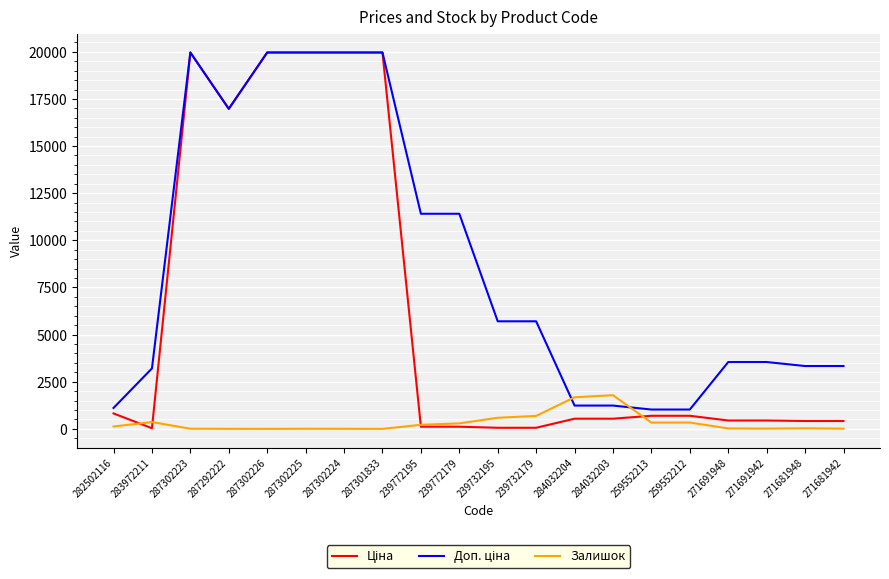

The Залишок series shows 3.0 at 287302224. True or false?

True